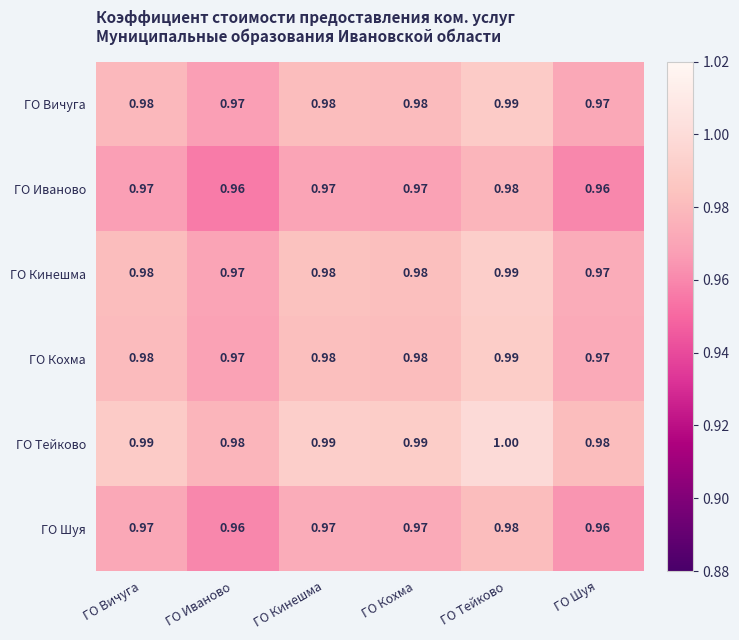

At which category does the chart reach its peak across all series?

ГО Тейково